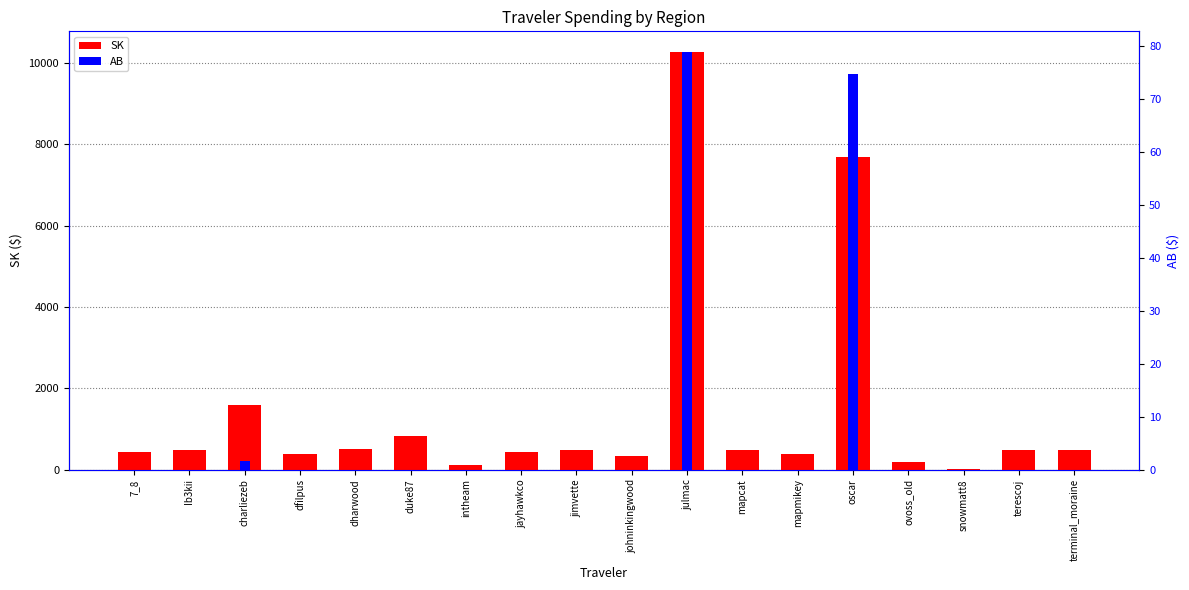

True or false: AB has a value of 30.8 at dfilpus.

False